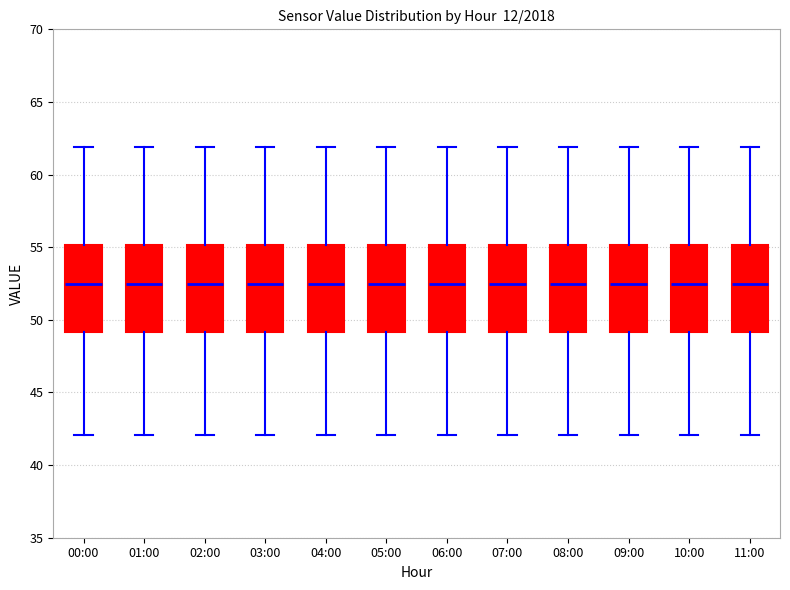

Reading left to right, read every box against the y-axis: the position of its median line, the range the box covers, and the ends of its whiskers. The values are not printed on the chart, so give them approximately, as read against the axis.

00:00: median 52.5, box 49.0 to 55.0, whiskers 42.0 to 62.0
01:00: median 52.5, box 49.0 to 55.0, whiskers 42.0 to 62.0
02:00: median 52.5, box 49.0 to 55.0, whiskers 42.0 to 62.0
03:00: median 52.5, box 49.0 to 55.0, whiskers 42.0 to 62.0
04:00: median 52.5, box 49.0 to 55.0, whiskers 42.0 to 62.0
05:00: median 52.5, box 49.0 to 55.0, whiskers 42.0 to 62.0
06:00: median 52.5, box 49.0 to 55.0, whiskers 42.0 to 62.0
07:00: median 52.5, box 49.0 to 55.0, whiskers 42.0 to 62.0
08:00: median 52.5, box 49.0 to 55.0, whiskers 42.0 to 62.0
09:00: median 52.5, box 49.0 to 55.0, whiskers 42.0 to 62.0
10:00: median 52.5, box 49.0 to 55.0, whiskers 42.0 to 62.0
11:00: median 52.5, box 49.0 to 55.0, whiskers 42.0 to 62.0